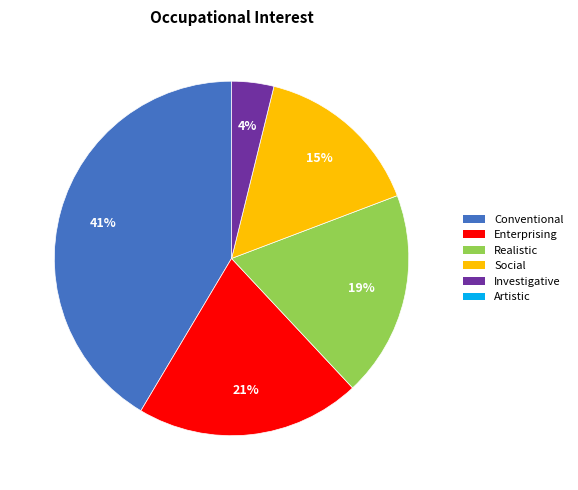

Is there a majority slice in this chart?

No